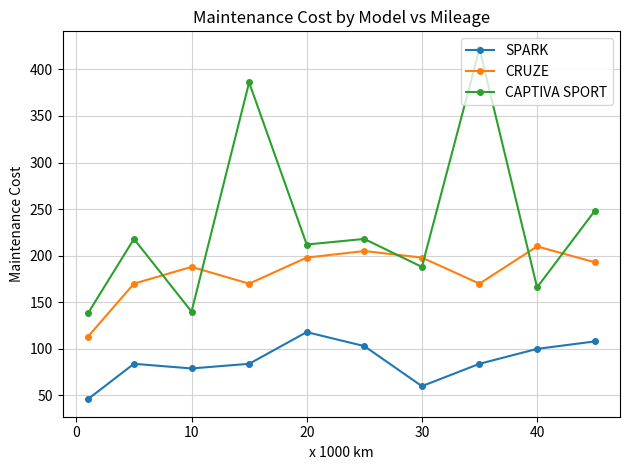

True or false: CAPTIVA SPORT and SPARK intersect in this chart.

False